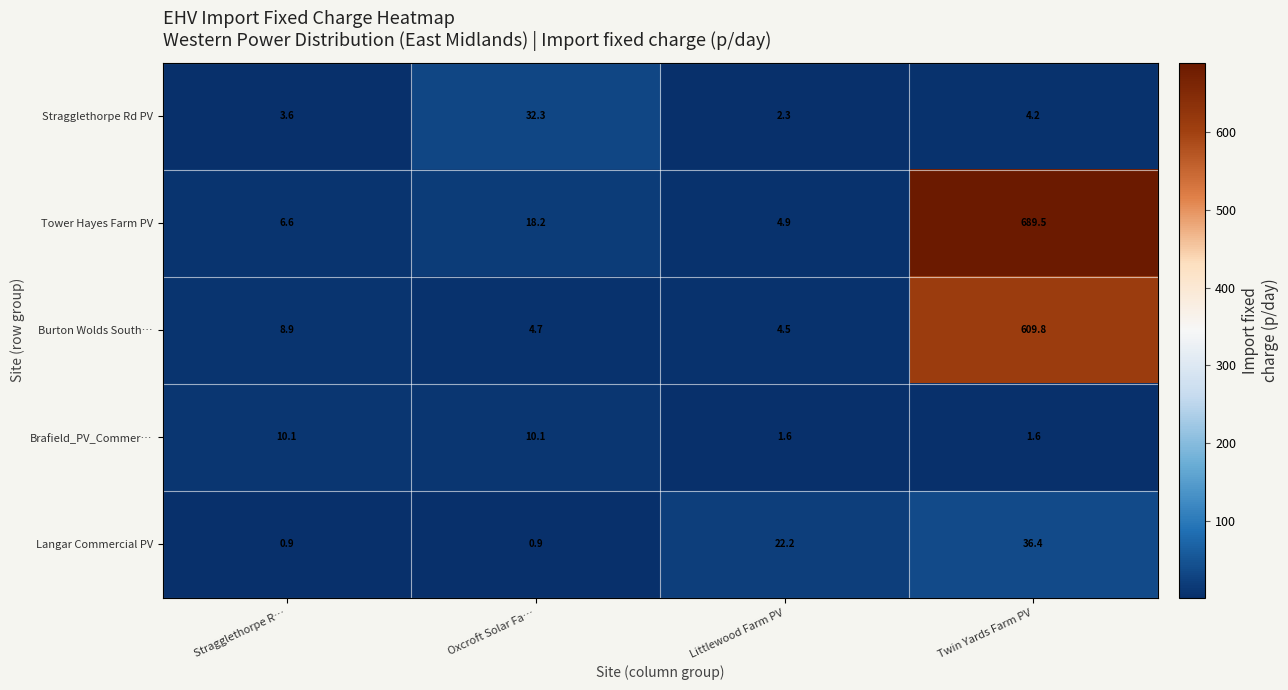

List the series in order of their peak value, highest first.

Tower Hayes Farm PV, Burton Wolds South…, Langar Commercial PV, Stragglethorpe Rd PV, Brafield_PV_Commer…